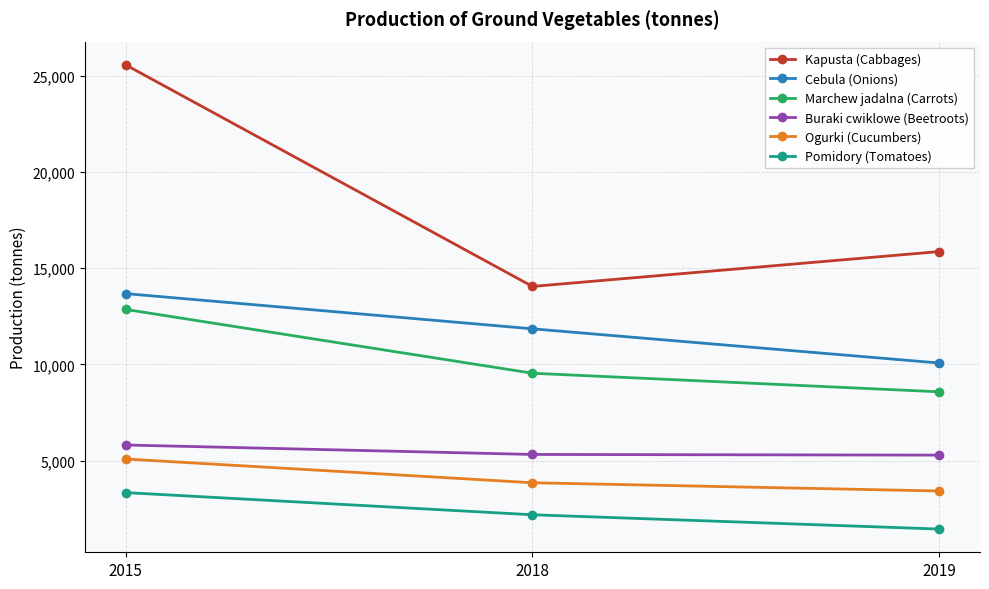

Which series has the largest total across all categories?

Kapusta (Cabbages)